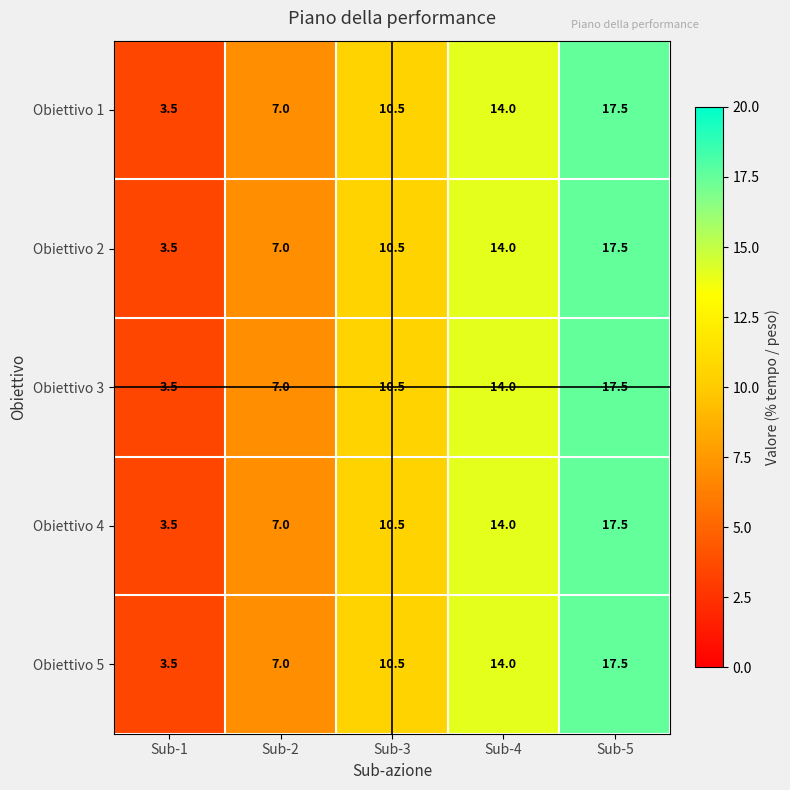

Reading left to right, extract all data points from this chart.

Obiettivo 1: 3.5	7.0	10.5	14.0	17.5
Obiettivo 2: 3.5	7.0	10.5	14.0	17.5
Obiettivo 3: 3.5	7.0	10.5	14.0	17.5
Obiettivo 4: 3.5	7.0	10.5	14.0	17.5
Obiettivo 5: 3.5	7.0	10.5	14.0	17.5